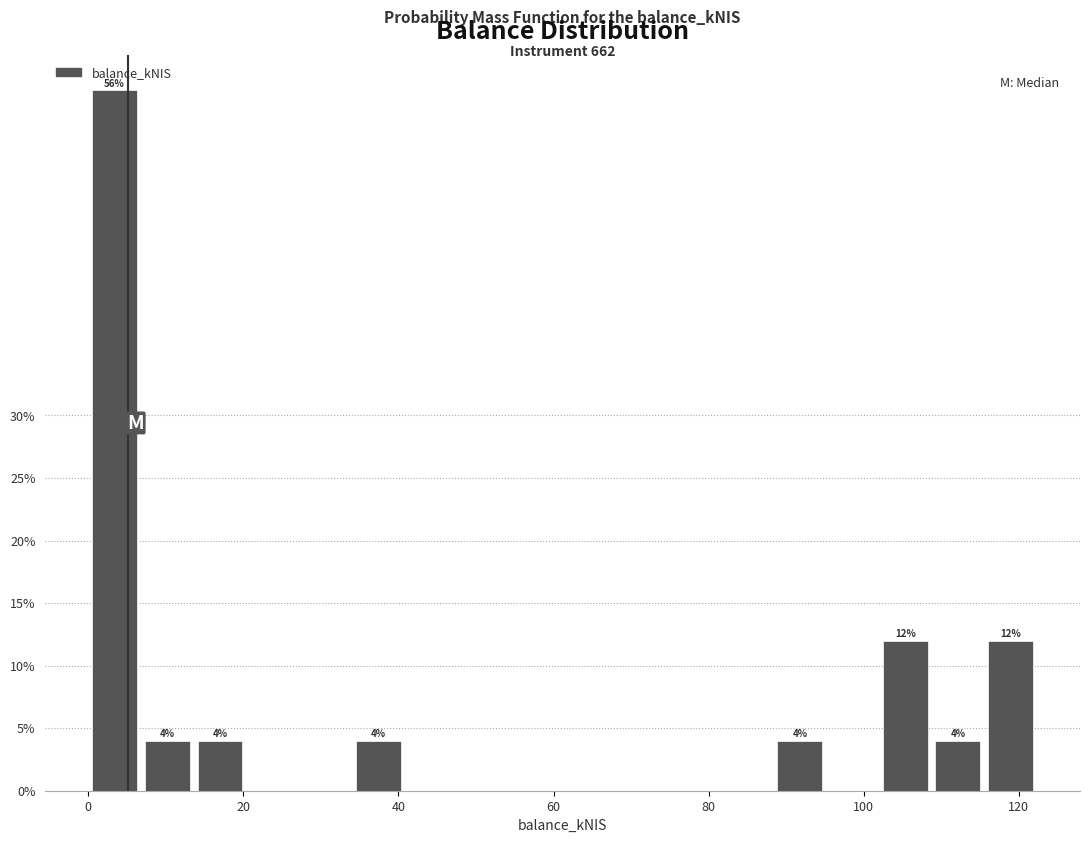

Around what value on the x-axis is the tallest bar? Give the approximate position of its centre, as read against the axis.

4